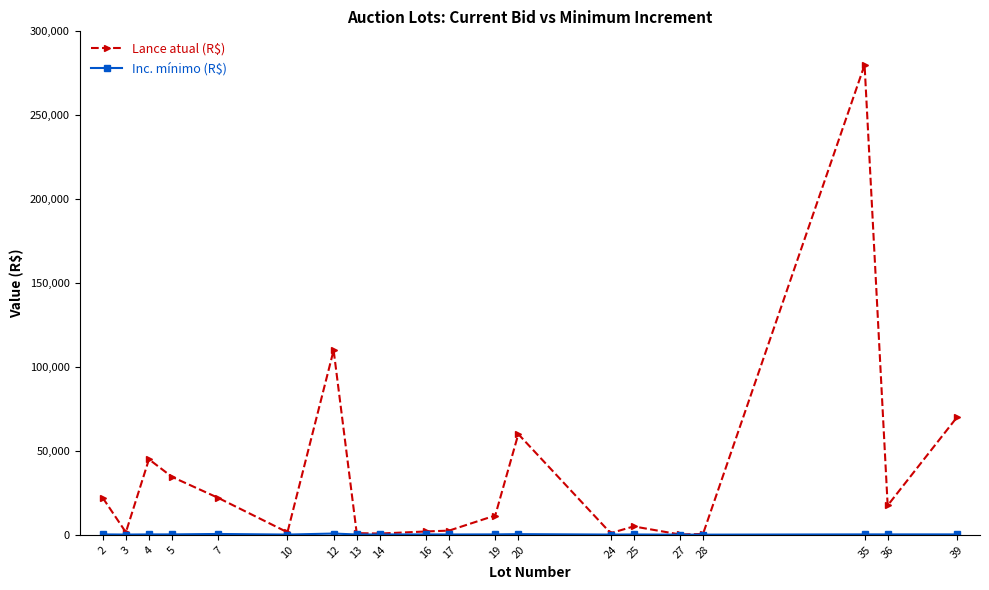

The value of Lance atual (R$) at 35 is 280000. True or false?

True